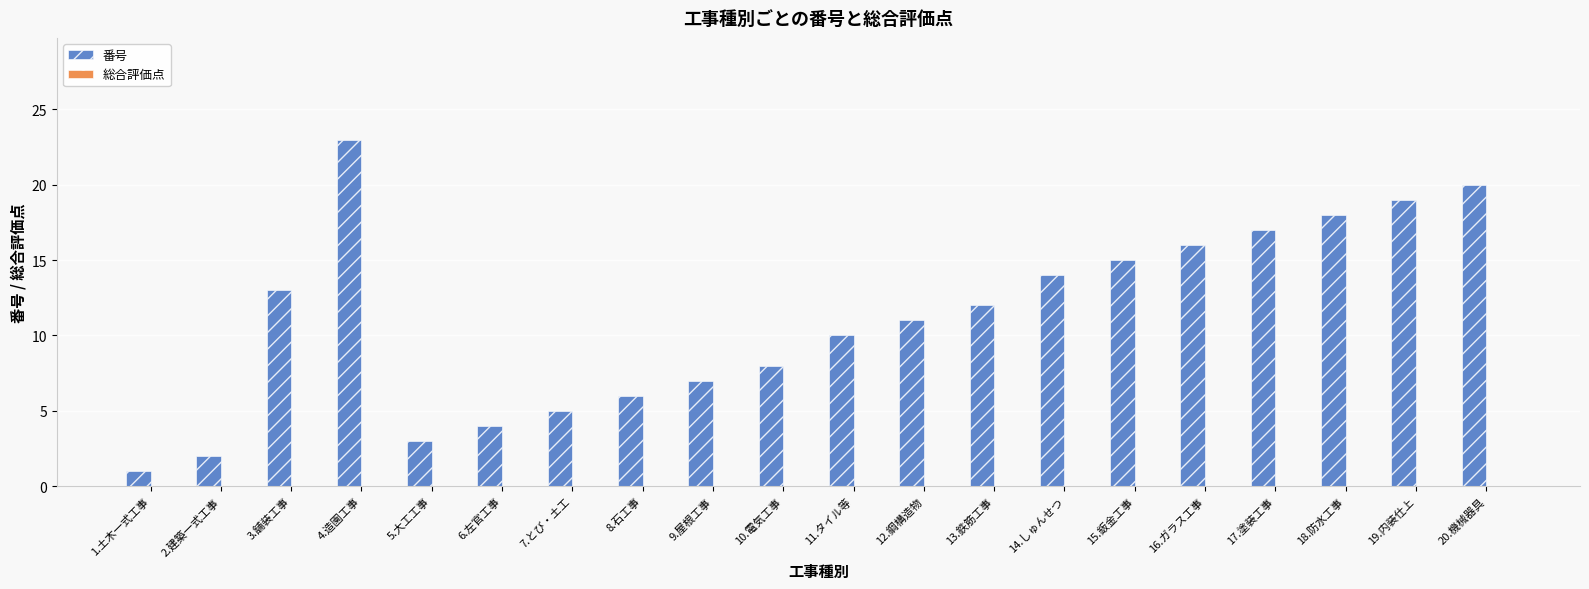

Rank the categories by value from highest to lowest.

4.造園工事, 20.機械器具, 19.内装仕上, 18.防水工事, 17.塗装工事, 16.ガラス工事, 15.鈑金工事, 14.しゅんせつ, 3.舗装工事, 13.鉄筋工事, 12.鋼構造物, 11.タイル等, 10.電気工事, 9.屋根工事, 8.石工事, 7.とび・土工, 6.左官工事, 5.大工工事, 2.建築一式工事, 1.土木一式工事